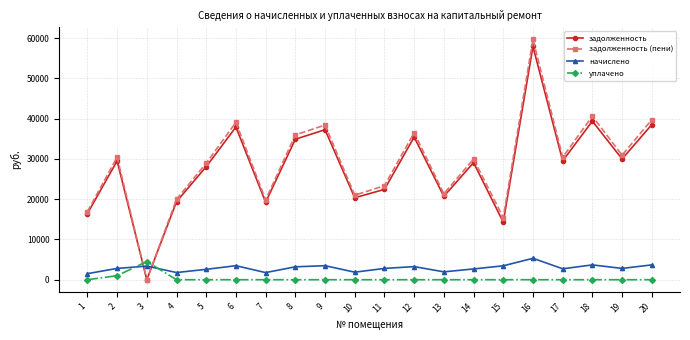

What is the value of the задолженность point at the 20th from the left?

38498.8